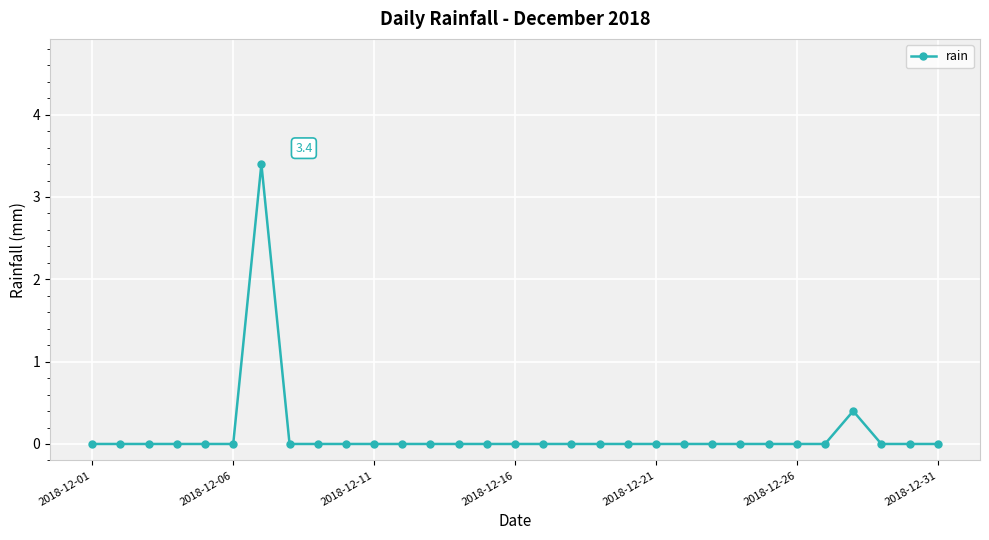

Reading right to left, list all the values displayed in this chart.

0.0	0.0	0.0	0.4	0.0	0.0	0.0	0.0	0.0	0.0	0.0	0.0	0.0	0.0	0.0	0.0	0.0	0.0	0.0	0.0	0.0	0.0	0.0	0.0	3.4	0.0	0.0	0.0	0.0	0.0	0.0